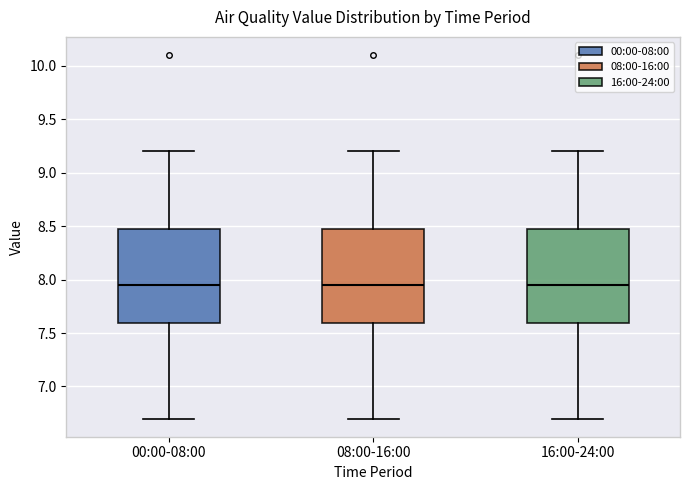

Reading left to right, transcribe this box plot: for each box, give where its median line is, the range the box spans, and where its two whiskers end, as read against the y-axis. The values are not printed on the chart, so give them approximately, as read against the axis.

00:00-08:00: median 7.95, box 7.60 to 8.50, whiskers 6.70 to 9.20
08:00-16:00: median 7.95, box 7.60 to 8.50, whiskers 6.70 to 9.20
16:00-24:00: median 7.95, box 7.60 to 8.50, whiskers 6.70 to 9.20